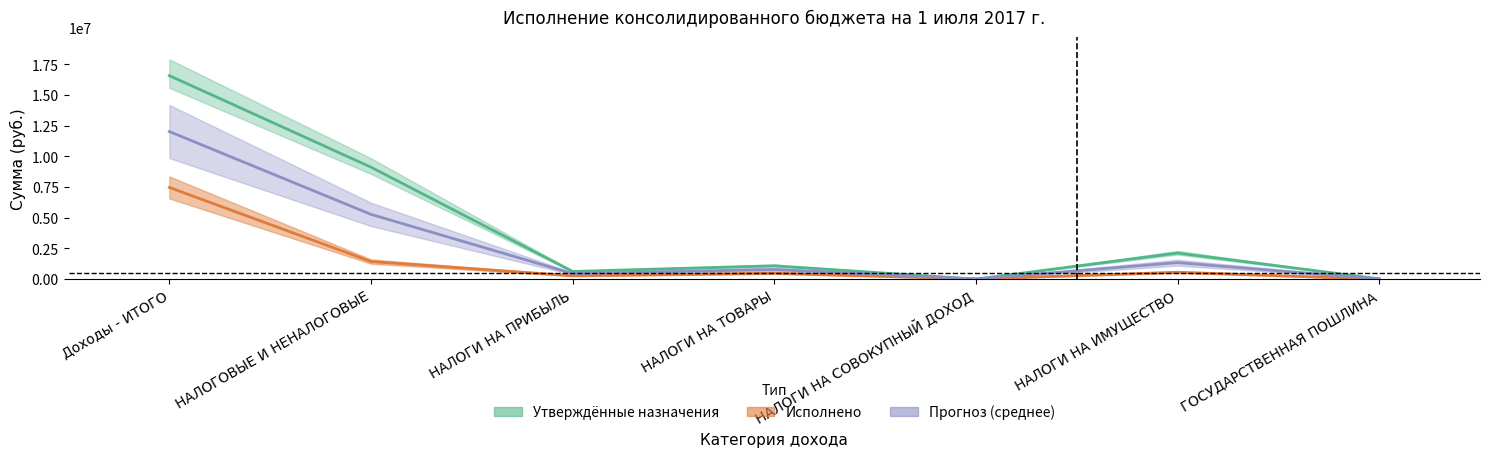

The value of Утвержденные назначения (чистые) at ГОСУДАРСТВЕННАЯ ПОШЛИНА is 9592.6. True or false?

False